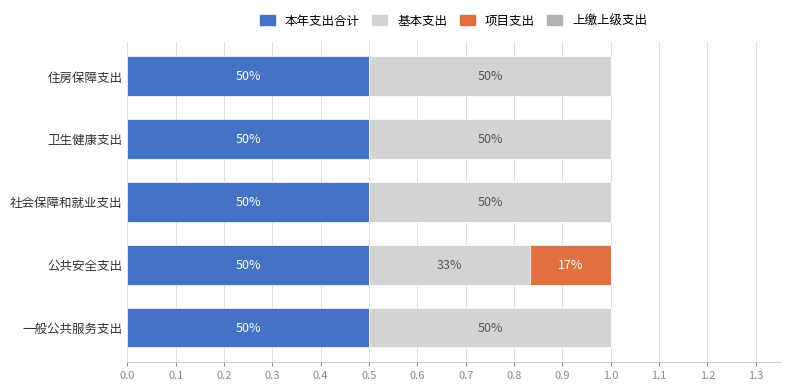

How many bars are there in total?

20